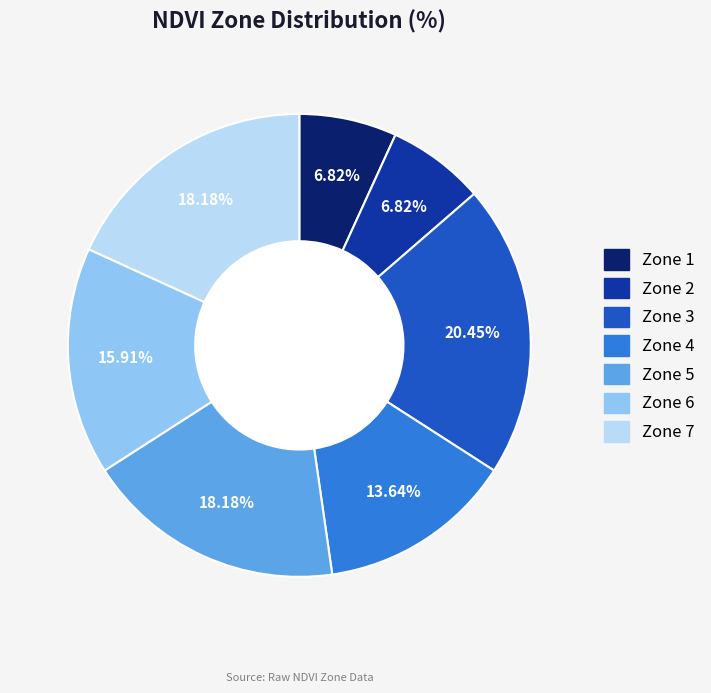

Between Zone 6 and Zone 1, which is larger?

Zone 6